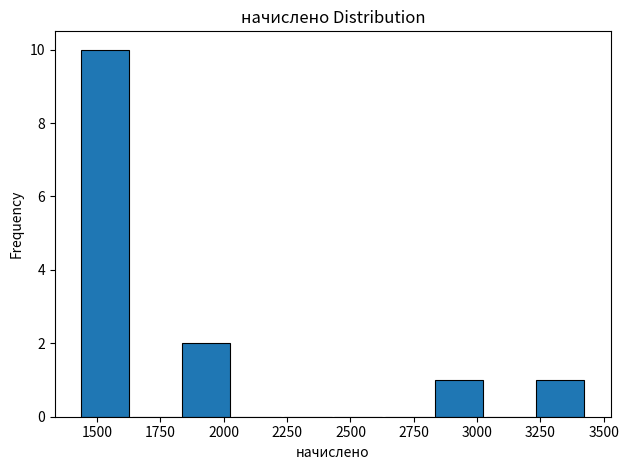

Read against the x-axis, roughly where is the centre of the tallest bar?

1550